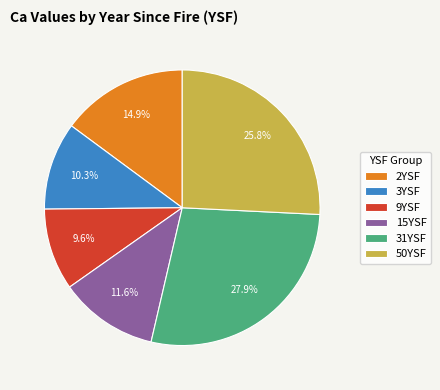

Do 3YSF and 9YSF together represent more than half of the pie?

No